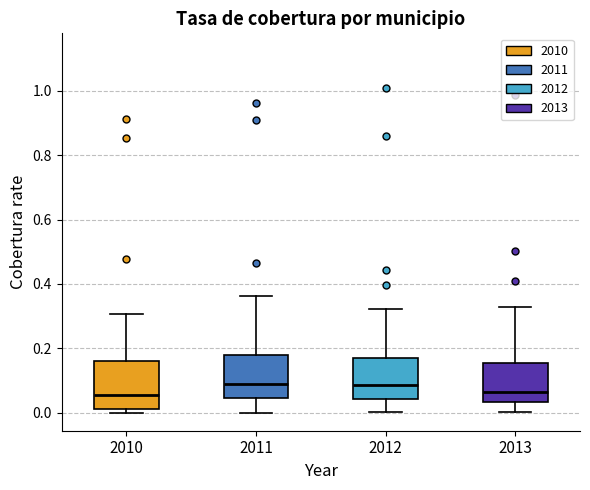

Where does the upper whisker of the box at x = 2013 end on the y-axis? The values are not printed on the chart, so give them approximately, as read against the axis.

0.32